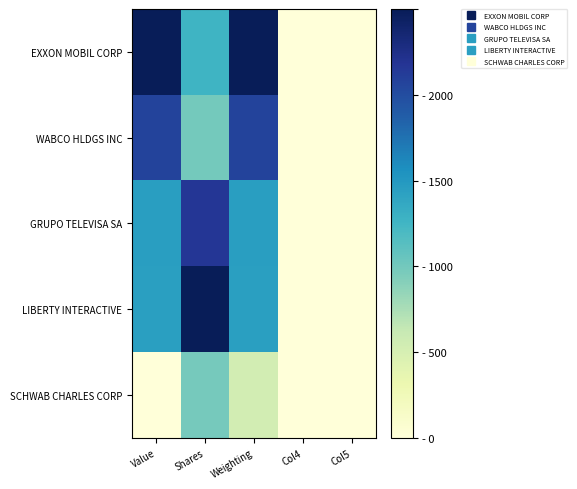

Reading right to left, transcribe all the data shown in this chart.

EXXON MOBIL CORP: Col5=0.0	Col4=0.0	Weighting=2500.0	Shares=1268.8	Value=2500.0
WABCO HLDGS INC: Col5=0.0	Col4=0.0	Weighting=2065.3	Shares=988.0	Value=2065.5
GRUPO TELEVISA SA: Col5=0.0	Col4=0.0	Weighting=1450.8	Shares=2161.1	Value=1451.0
LIBERTY INTERACTIVE: Col5=0.0	Col4=0.0	Weighting=1436.4	Shares=2500.0	Value=1436.4
SCHWAB CHARLES CORP: Col5=0.0	Col4=0.0	Weighting=532.0	Shares=981.8	Value=0.0